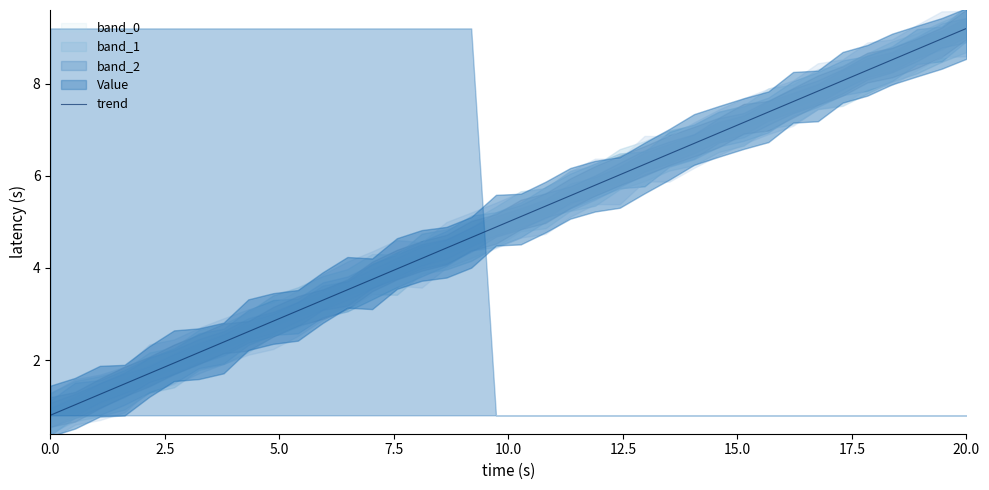

What is the difference between the second highest and second lowest values?

7.9